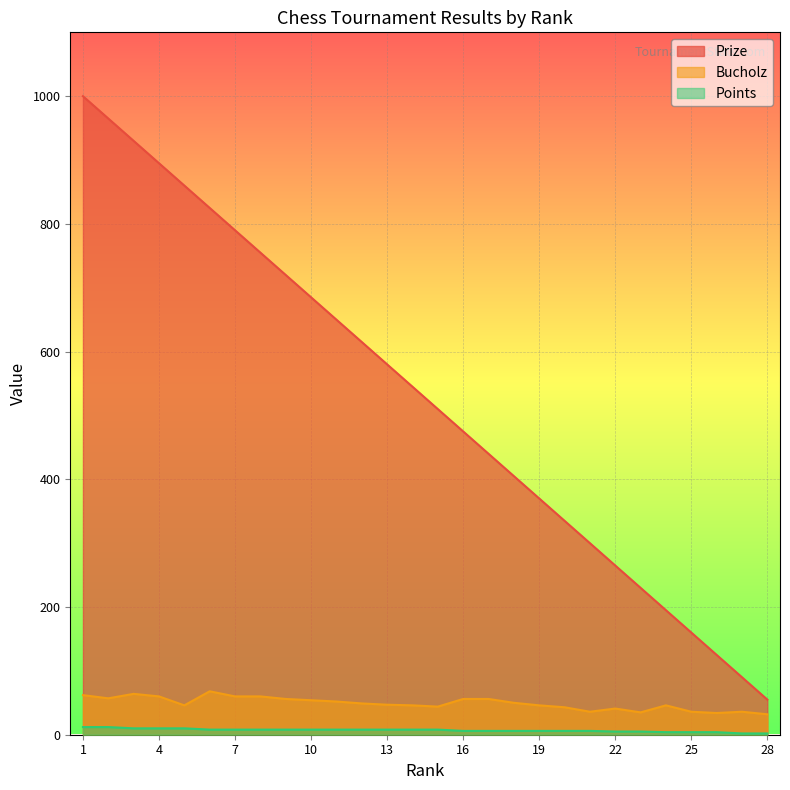

How many categories are shown in the chart?

28